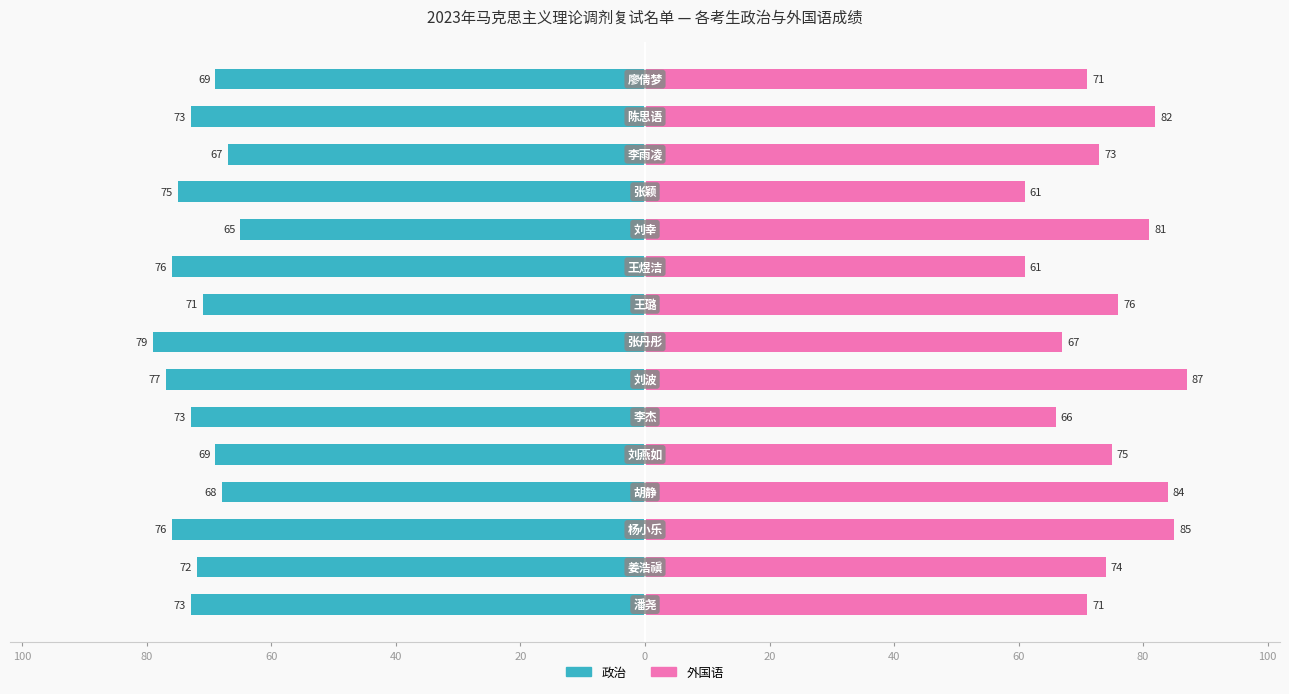

How many groups of bars are there?

15